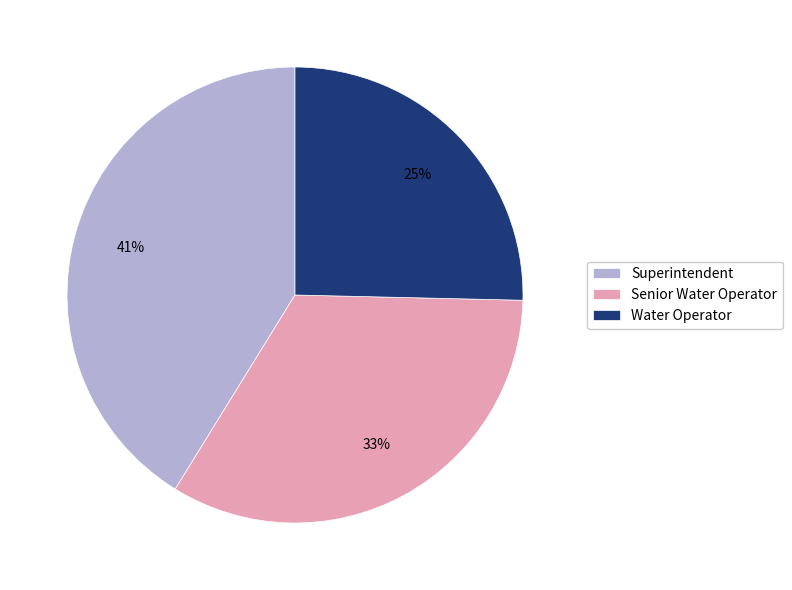

To the nearest percent, what is the difference between the Senior Water Operator and Superintendent slice percentages?

8%